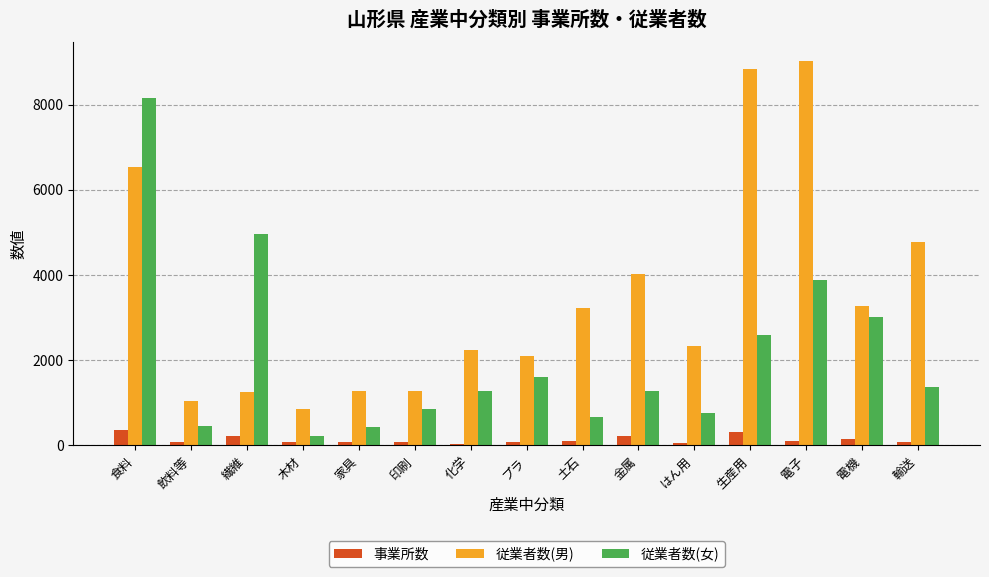

What value does the 従業者数(男) series have at プラ?

2098